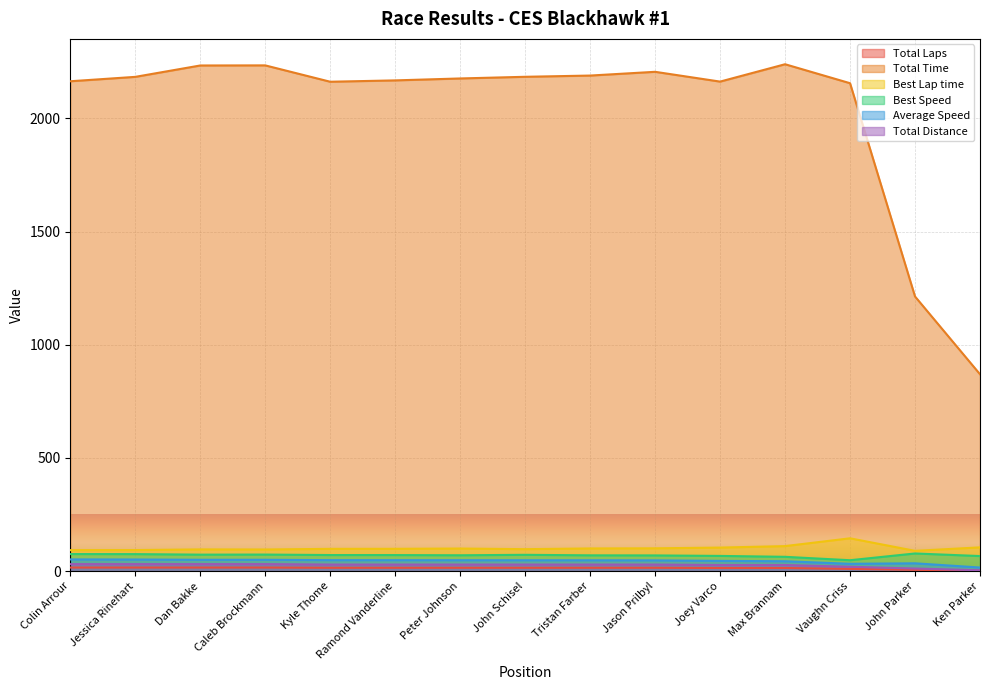

True or false: Total Distance has more than 2 points higher than both neighbors.

False